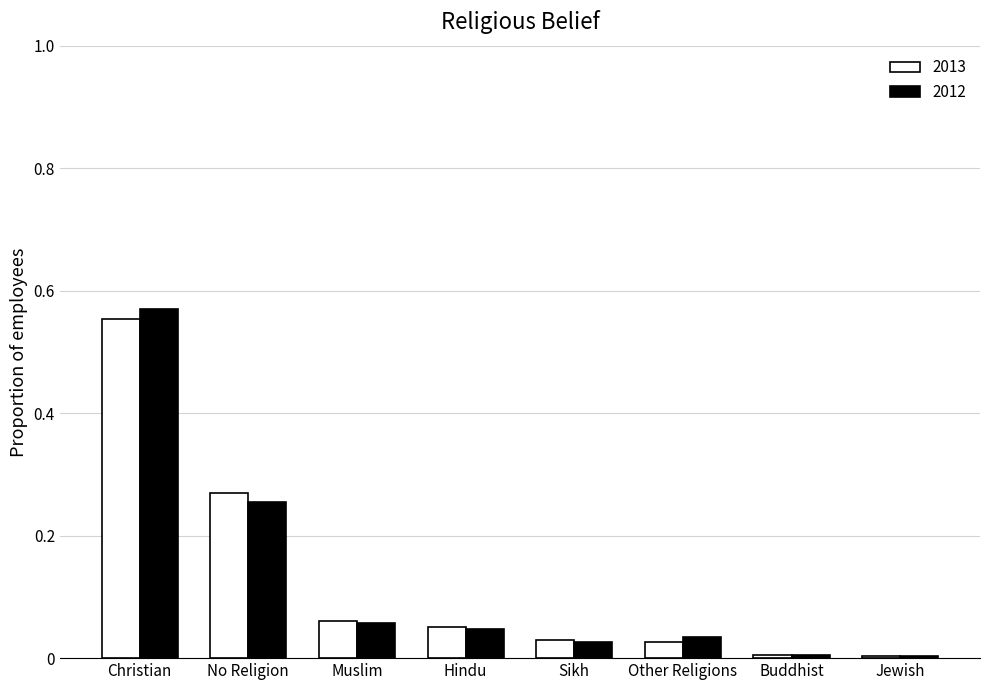

Which category has the highest value across all series?

Christian